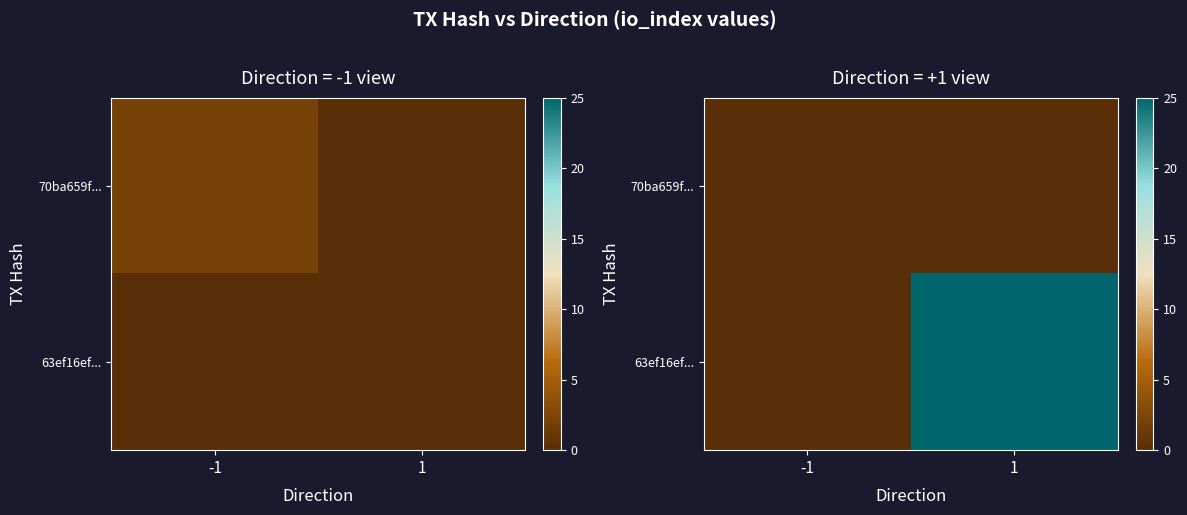

List the series in order of their overall mean, highest first.

63ef16ef..., 70ba659f...